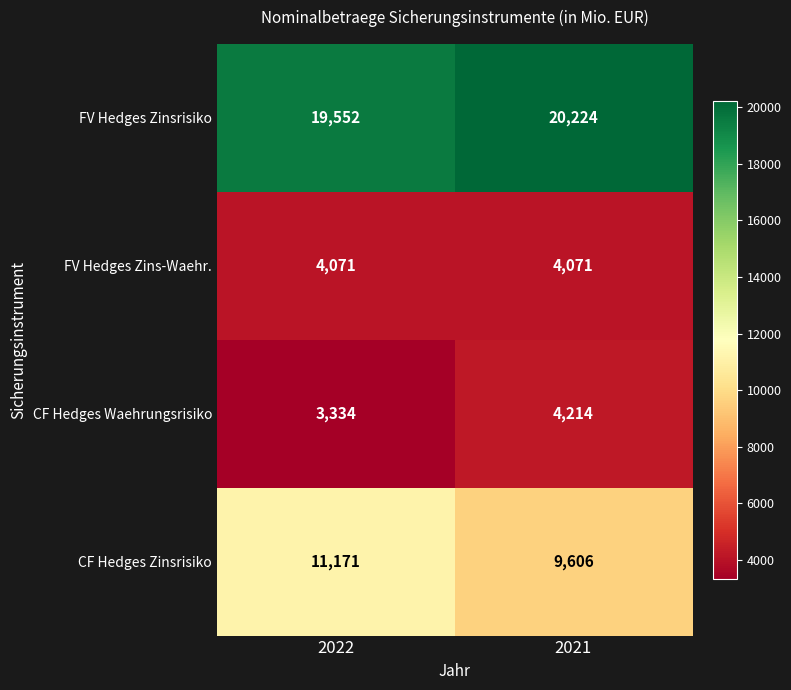

What is the sum of all FV Hedges Zinsrisiko values?

39776